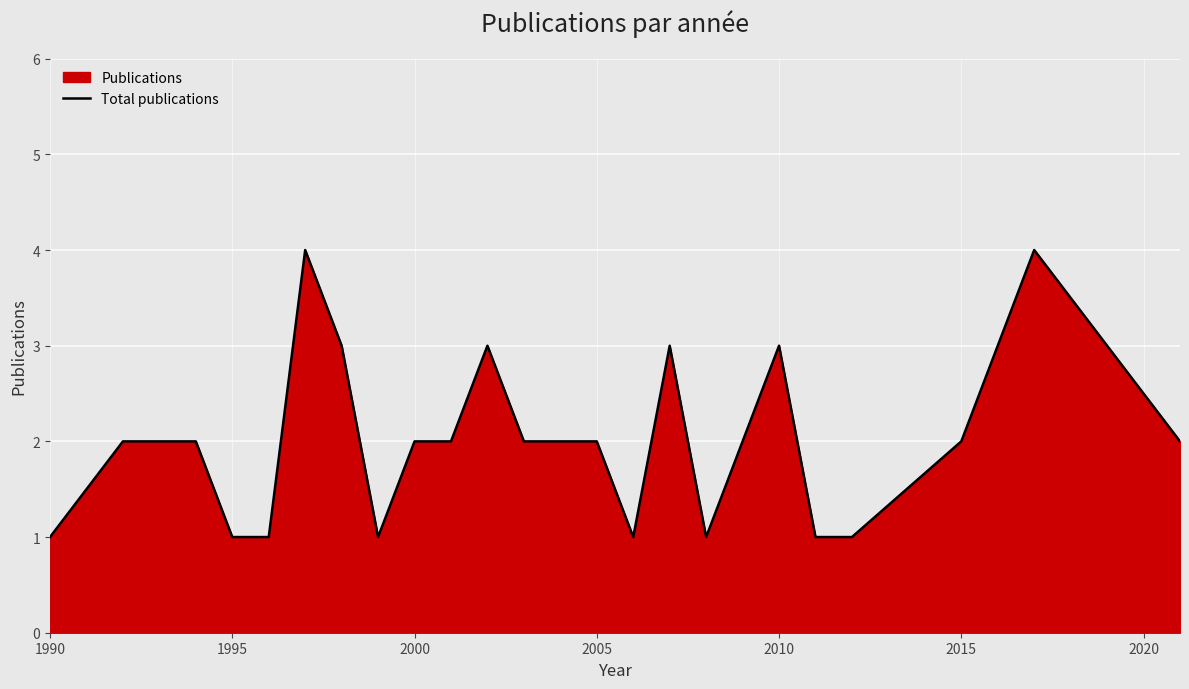

What is the greatest value displayed?

4